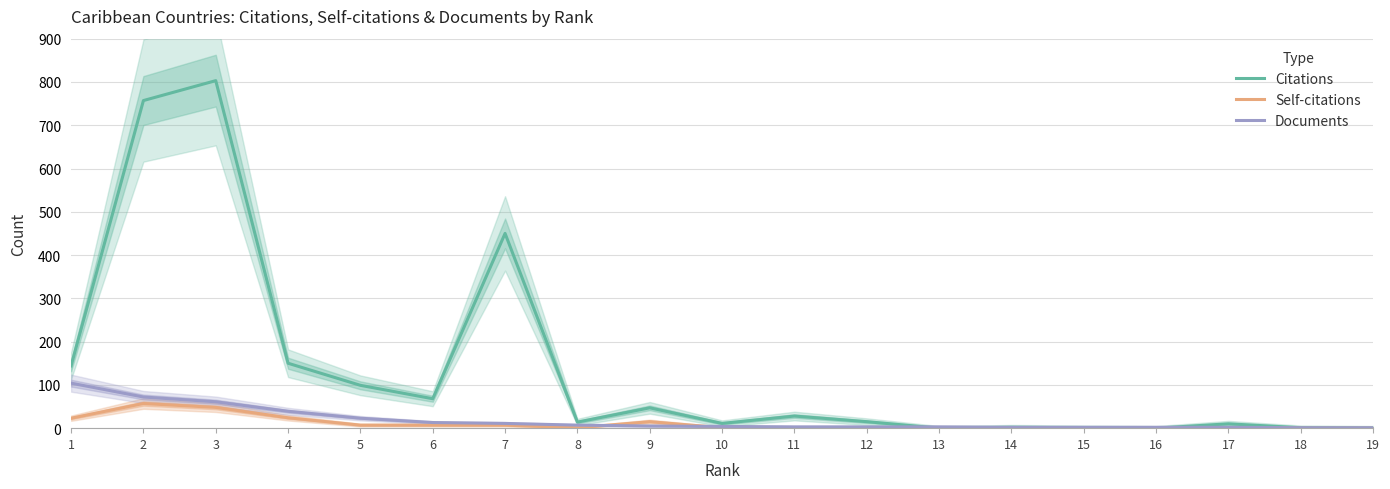

Is it true that Self-citations equals 10 at 7?

False